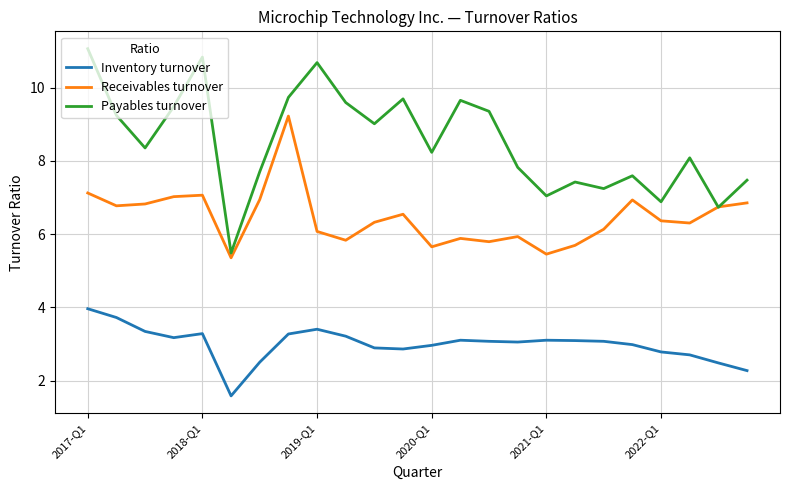

What is the minimum value shown in the chart?

1.6